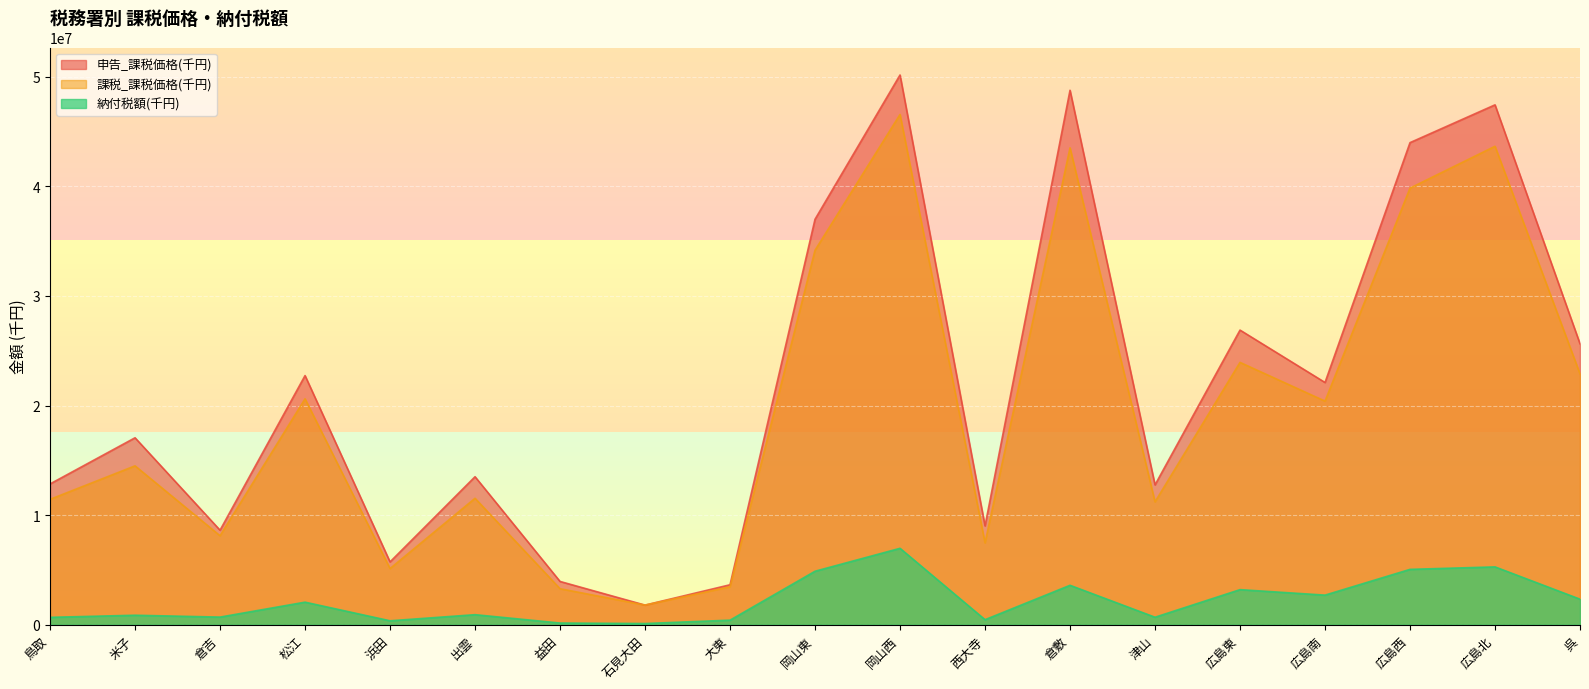

Which has a higher value, 米子 or 広島西?

広島西